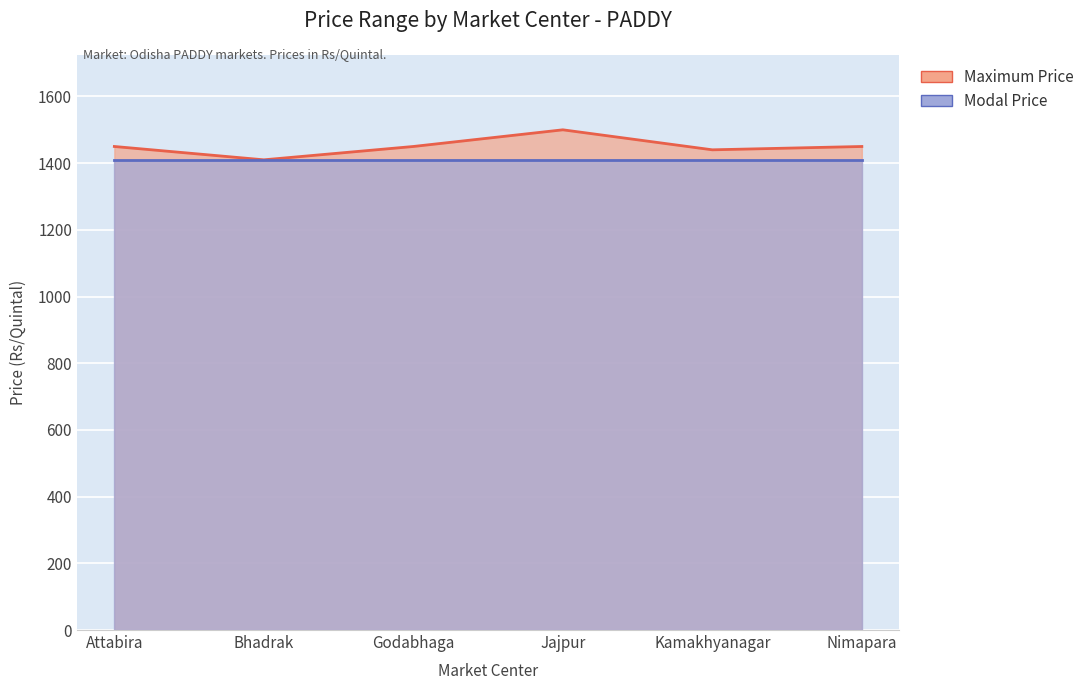

Where is the first local minimum?

Bhadrak